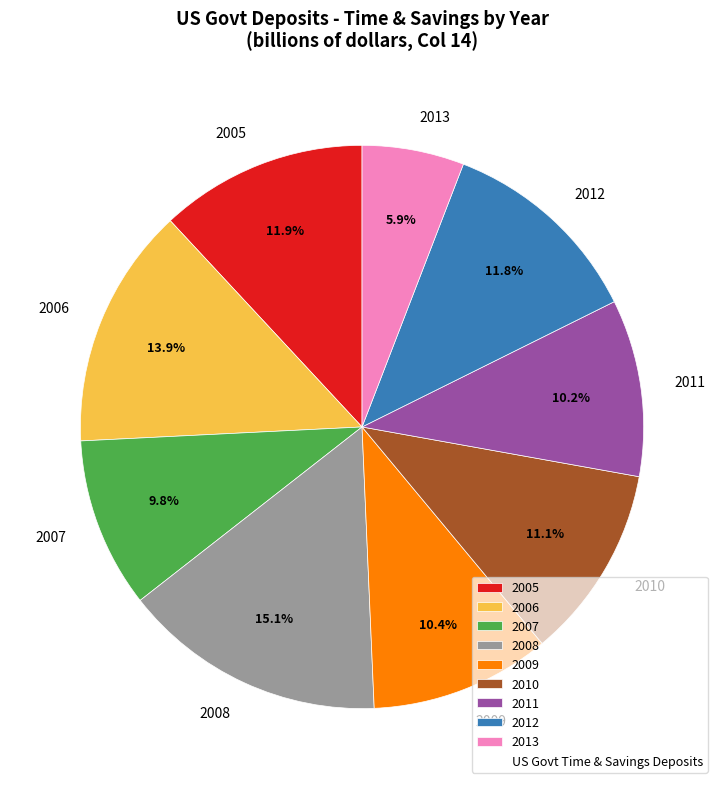

What portion of the pie excludes 2009?

89.6%